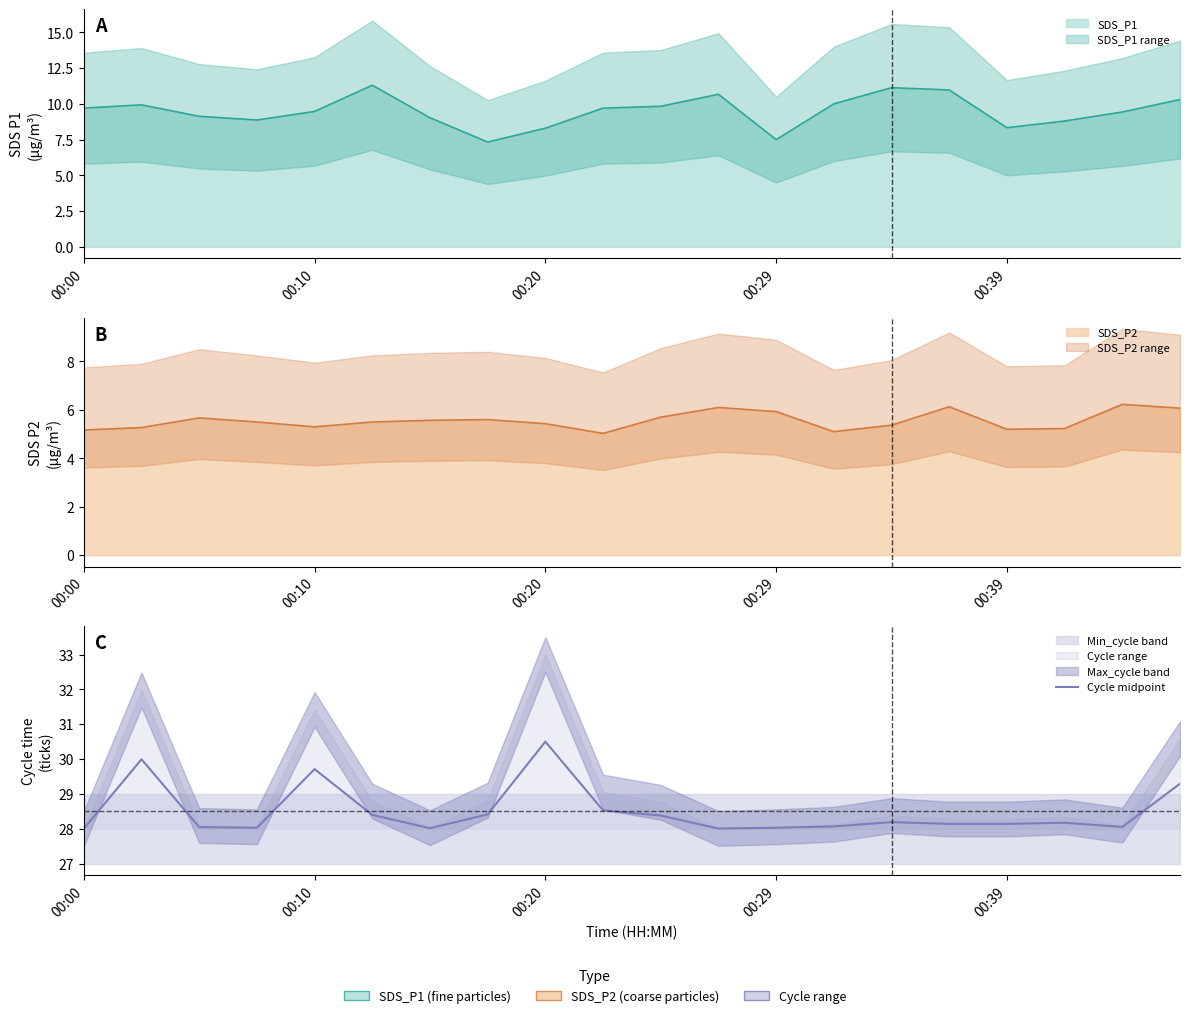

Approximately how many times larger is the value at 16 compared to 19?

1.0